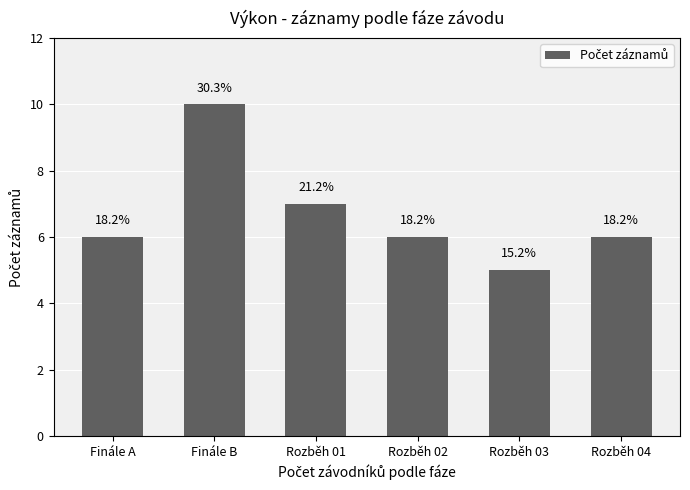

What is the greatest value displayed?

10